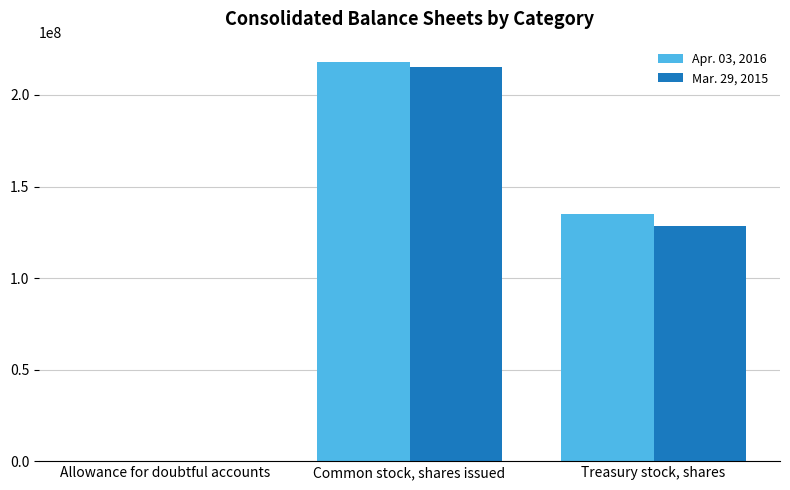

Reading right to left, extract all data points from this chart.

Apr. 03, 2016: 135118000	218210000	849
Mar. 29, 2015: 128329000	215549000	1297